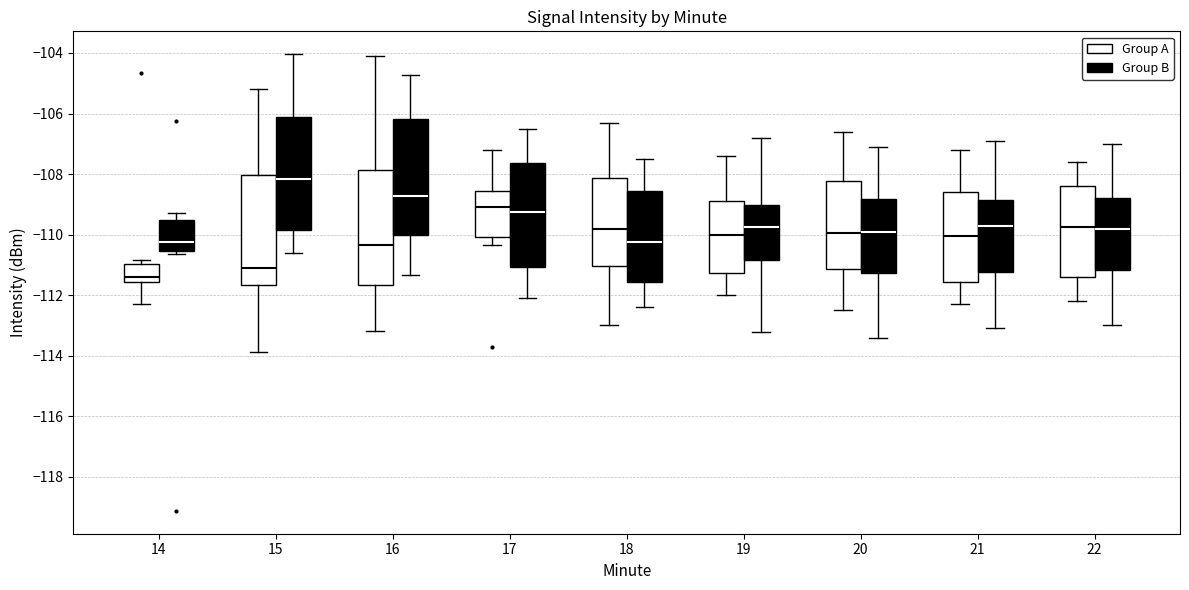

Which box has the highest median line?

15 (Group B)